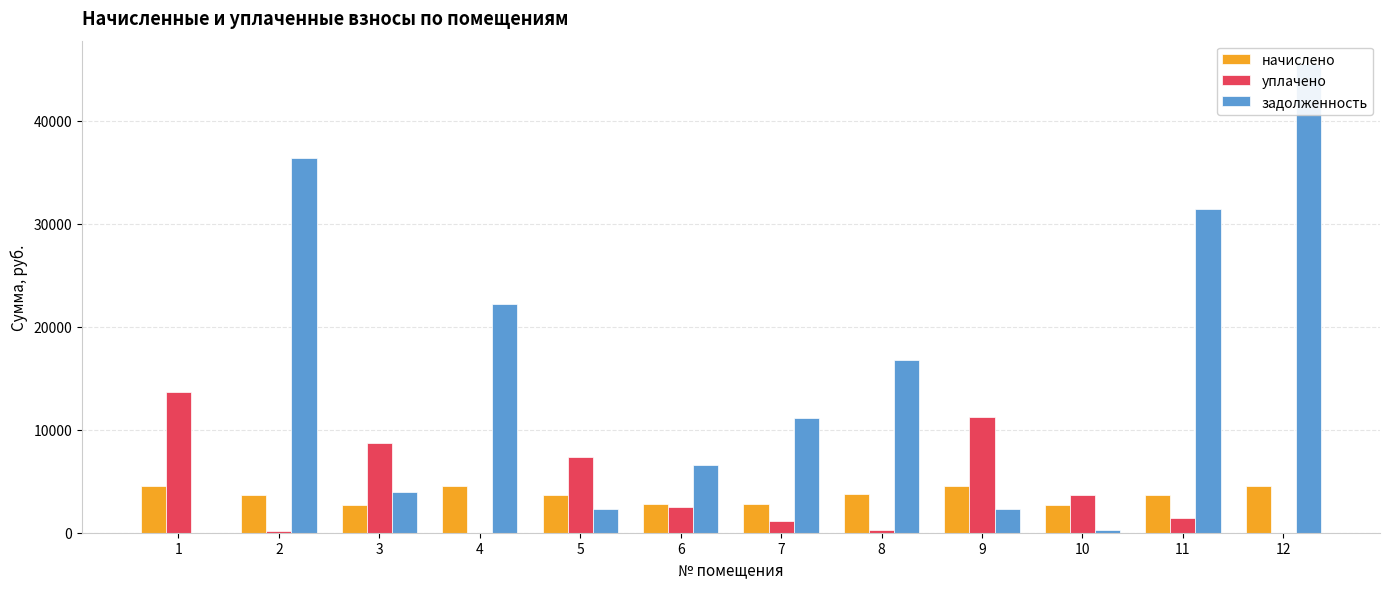

What is the total value across all series at 5?

13313.2